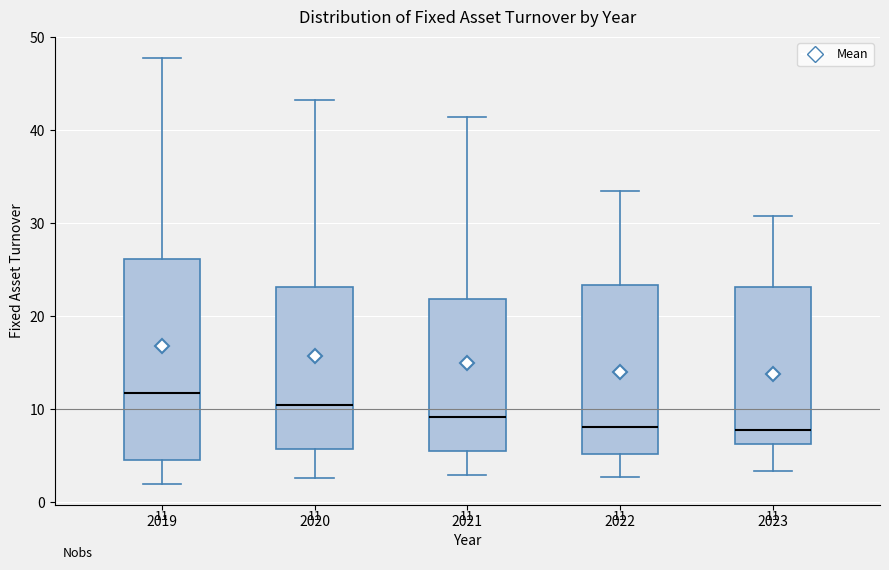

Which box is the tallest, from its lower edge to its upper edge?

2019